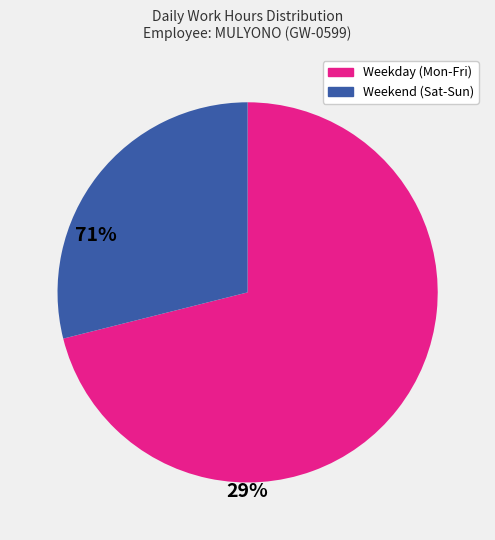

Is it true that Weekend (Sat-Sun) is 29% of the pie?

True